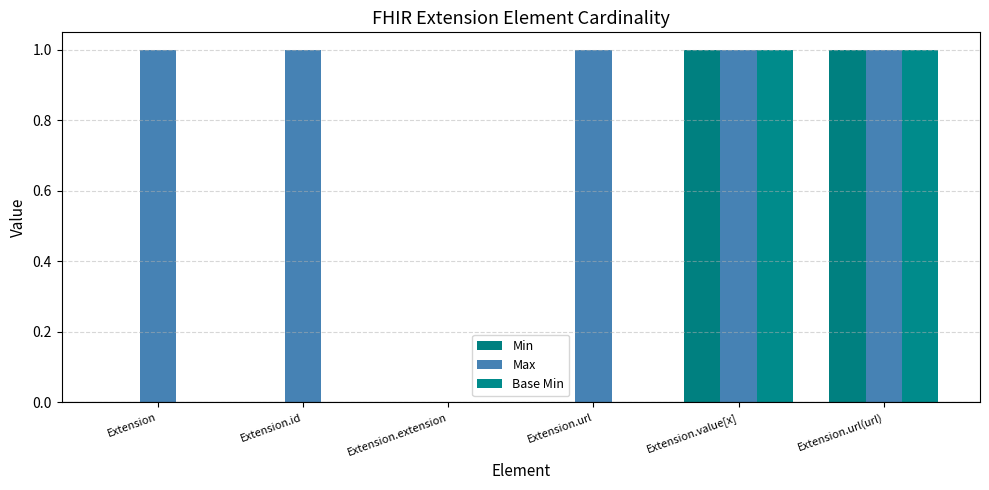

Count the Min values in the range 0 to 1.

6